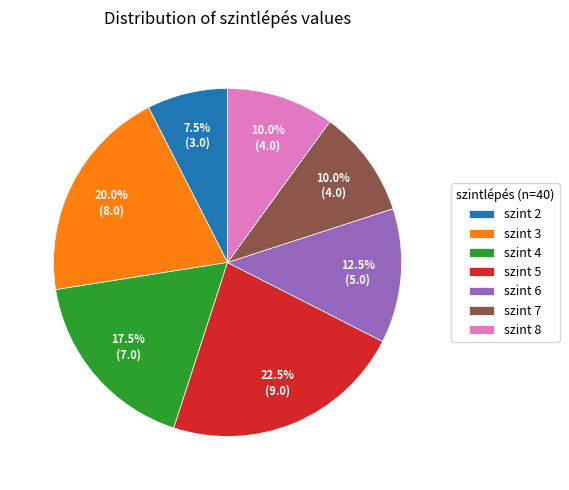

Does szint 2 represent more than half of the total?

No